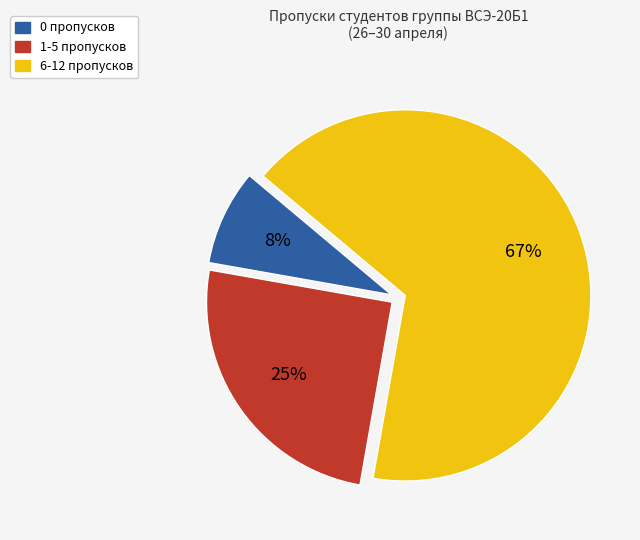

Combined, do 0 пропусков and 6-12 пропусков account for over 50%?

Yes